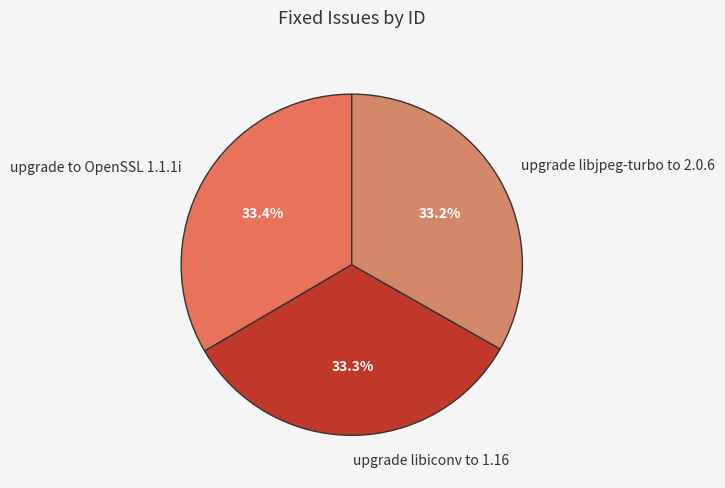

Does any single category account for the majority?

No